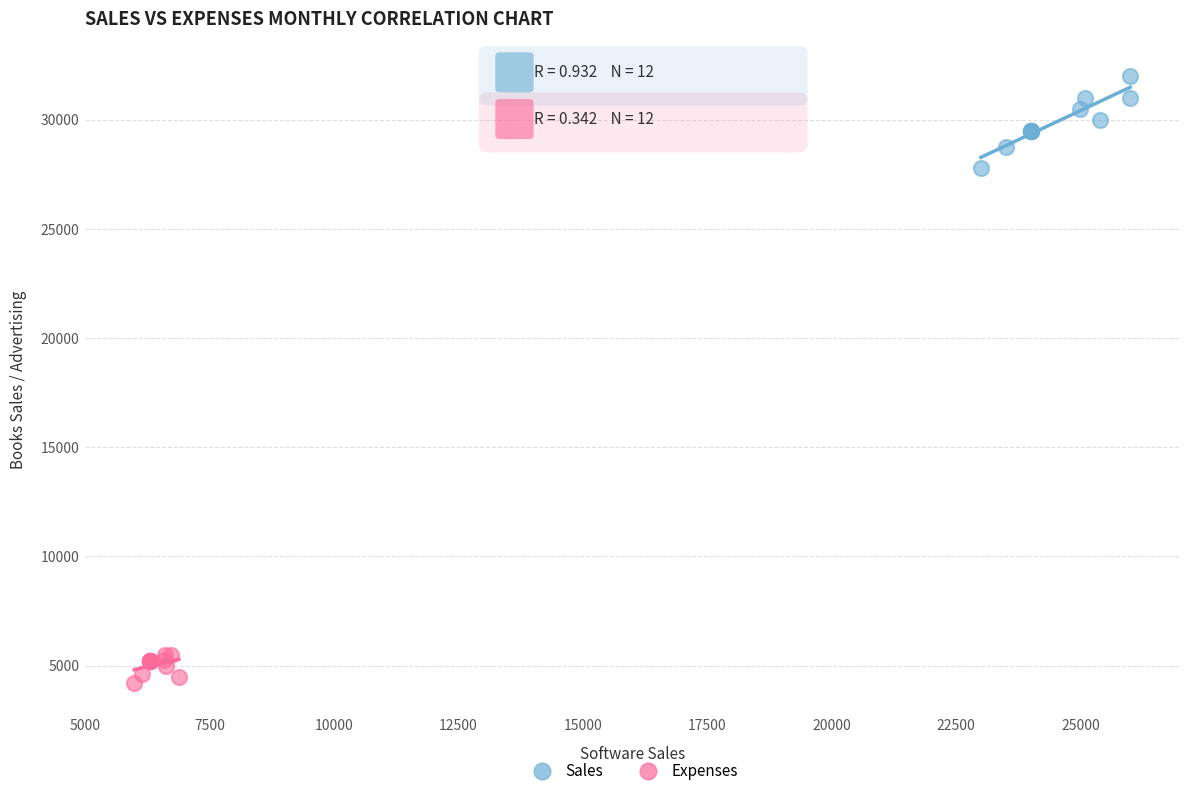

What are all the series names shown in the legend?

Sales, Expenses